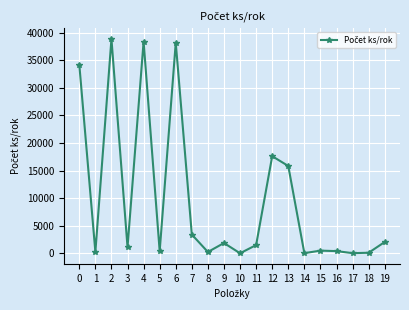

What is the sum of all values?

195152